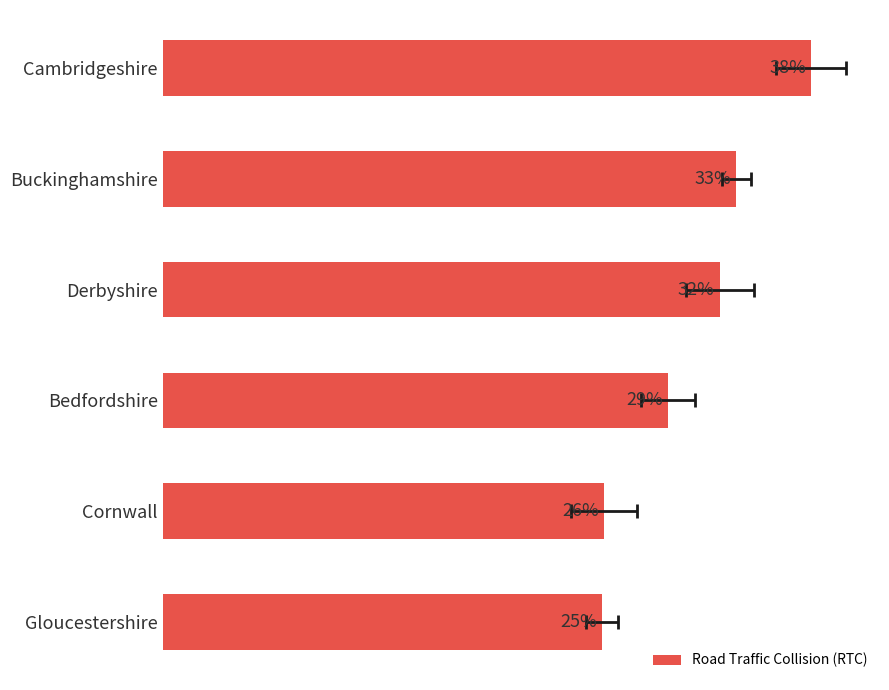

Reading left to right, what are all the values shown in this chart?

37.5	33.2	32.3	29.3	25.5	25.5